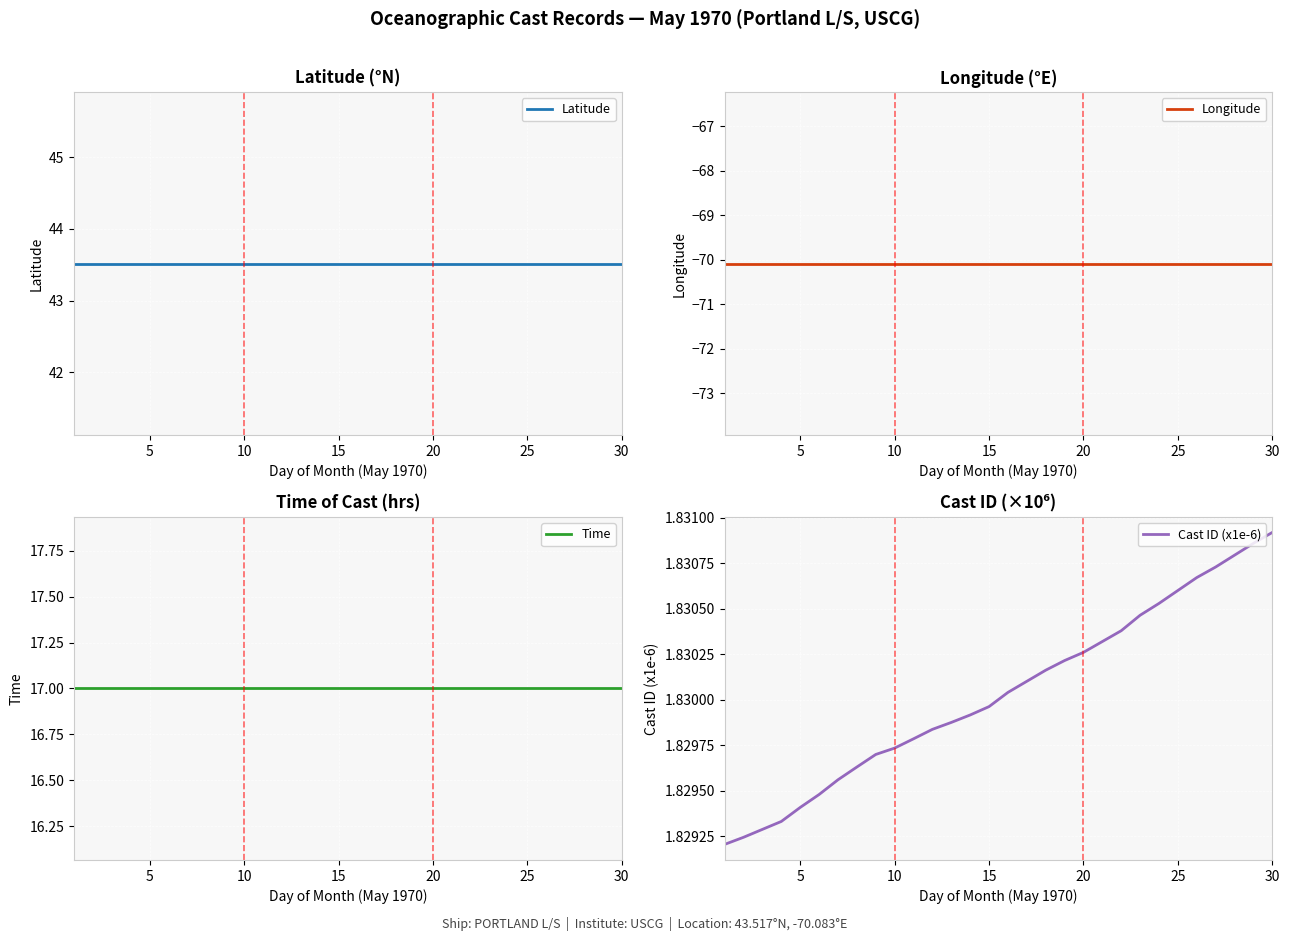

What value does the Time series have at 10?

17.0